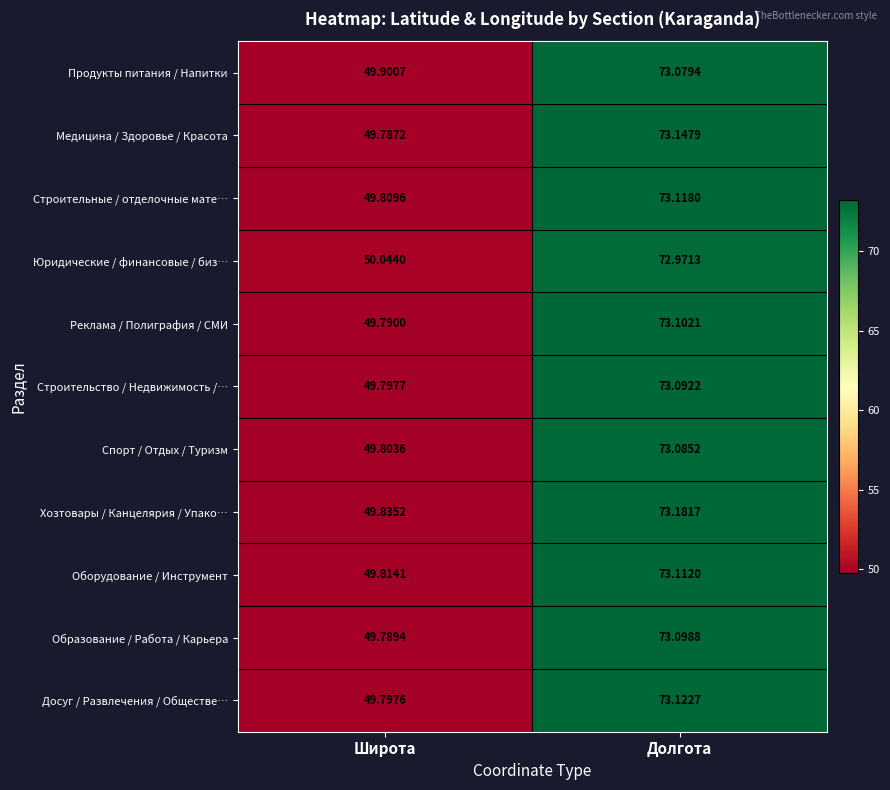

Which series has the largest total across all categories?

Хозтовары / Канцелярия / Упако…